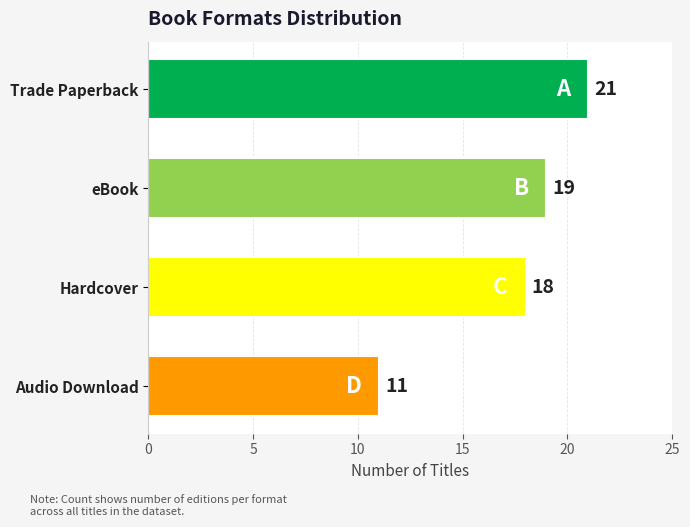

What is the label of the 1st bar from the top?

Trade Paperback